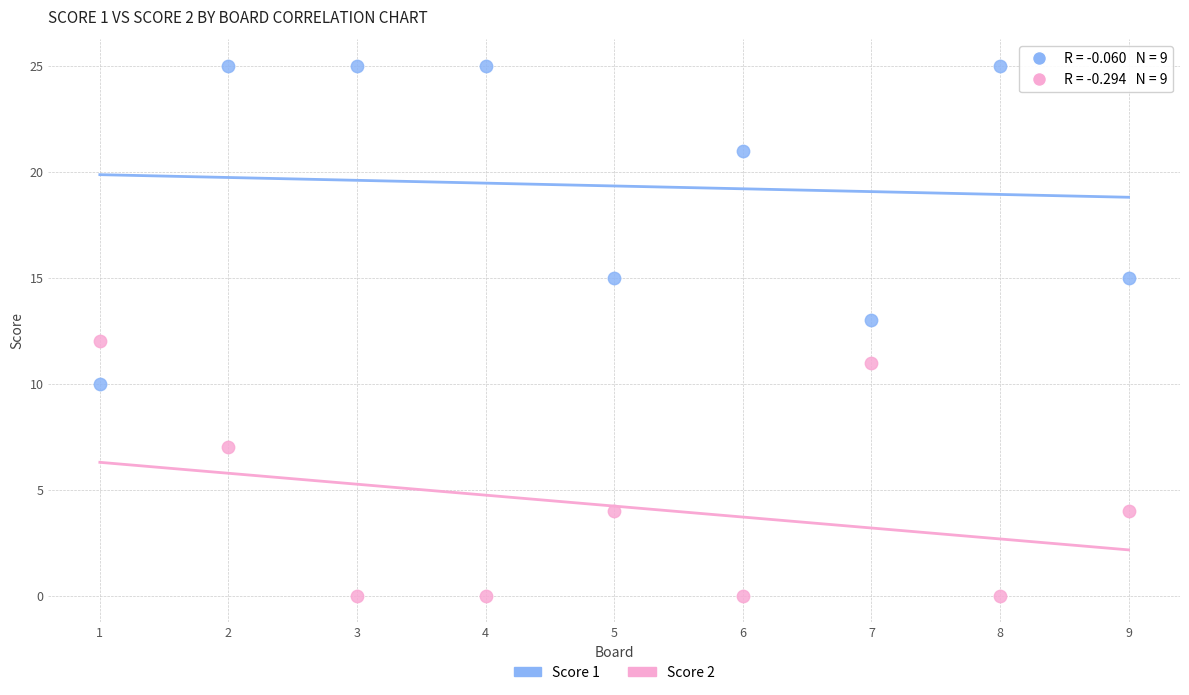

Which series contains the lowest Y value?

Score 2